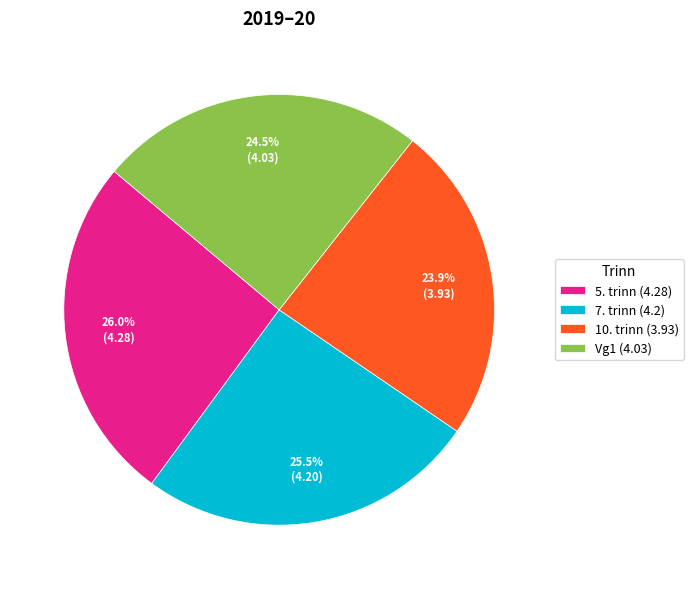

Is it true that 5. trinn is 12% of the pie?

False